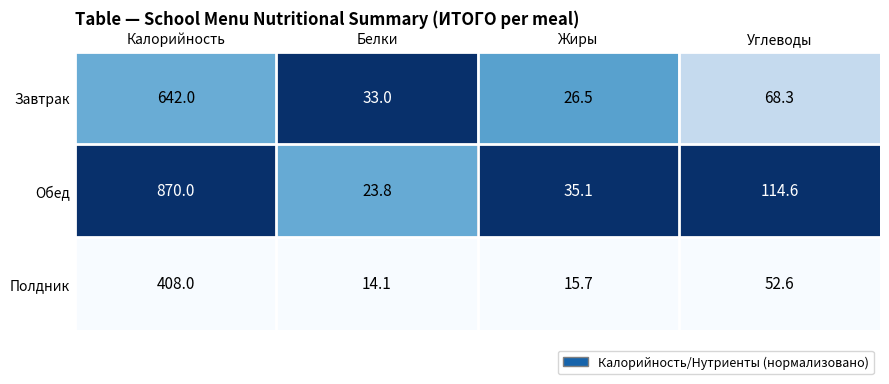

At Калорийность, list the series in order from smallest to largest.

Полдник, Завтрак, Обед